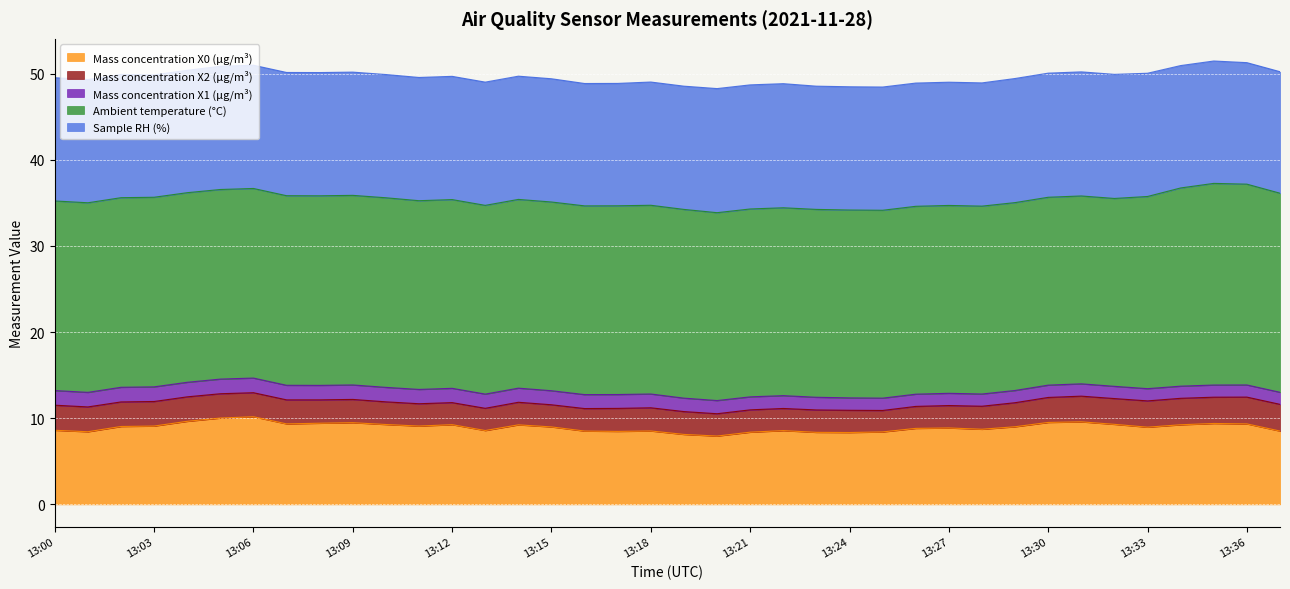

At which category is the sum across all series the highest?

13:35